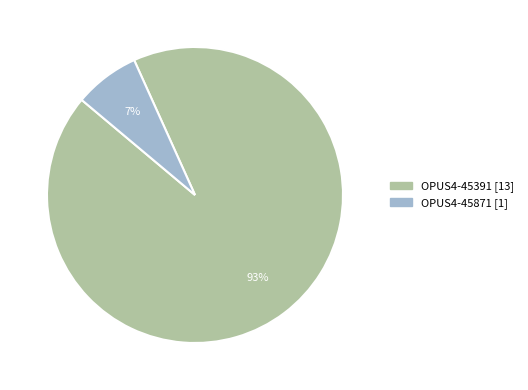

Do OPUS4-45391 and OPUS4-45871 together represent more than half of the pie?

Yes